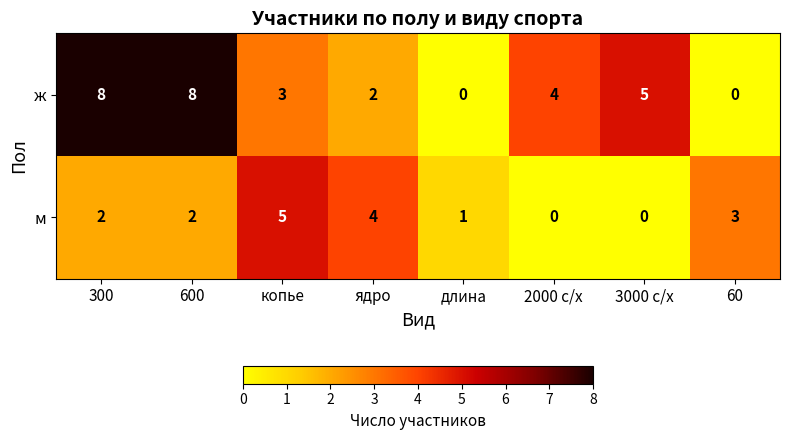

Reading left to right, list all the values displayed in this chart.

ж: 300=8	600=8	копье=3	ядро=2	длина=0	2000 с/х=4	3000 с/х=5	60=0
м: 300=2	600=2	копье=5	ядро=4	длина=1	2000 с/х=0	3000 с/х=0	60=3